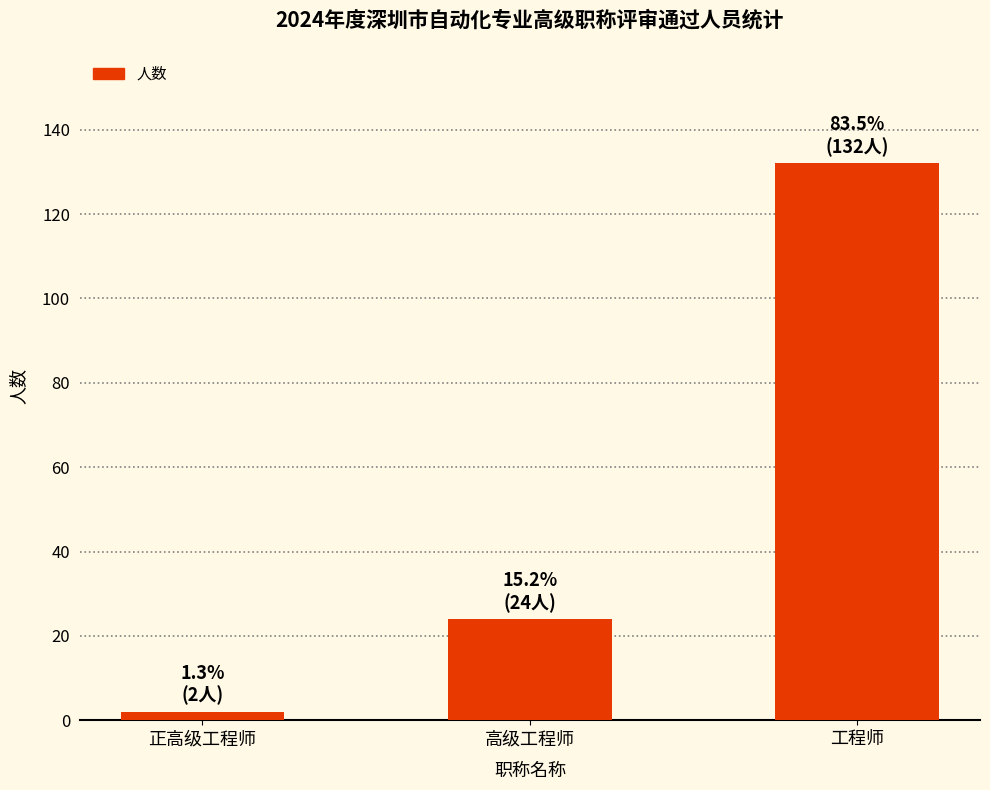

Count the values in the range 2 to 132.

3